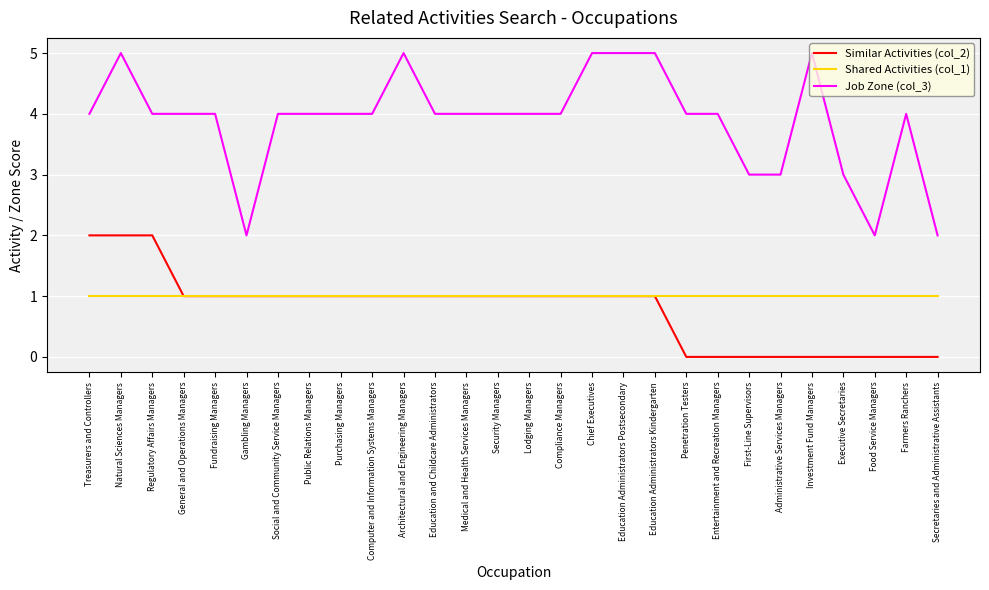

The value of Shared Activities (col_1) at Purchasing Managers is 1. True or false?

True